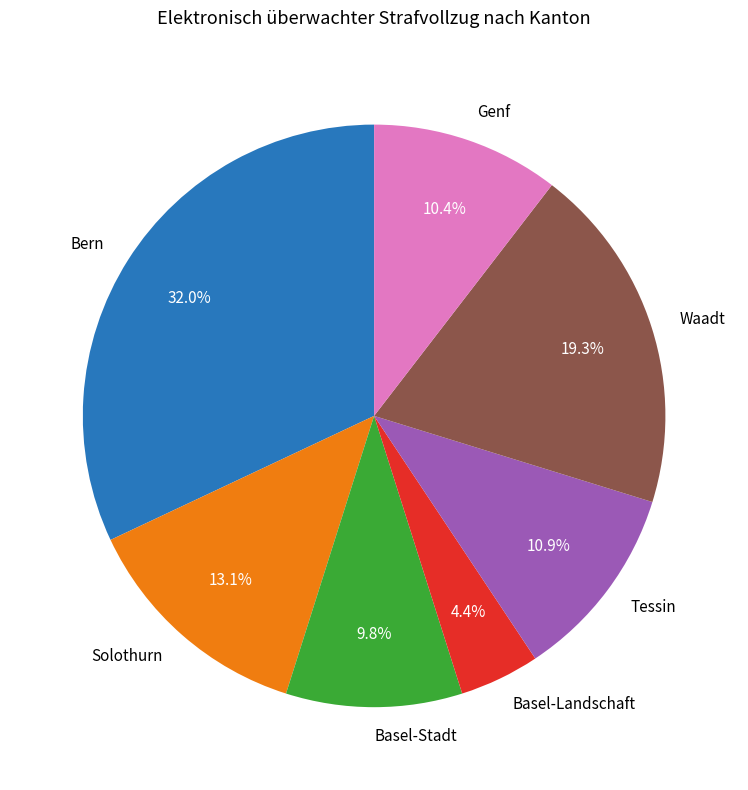

How many slices are in this pie chart?

7